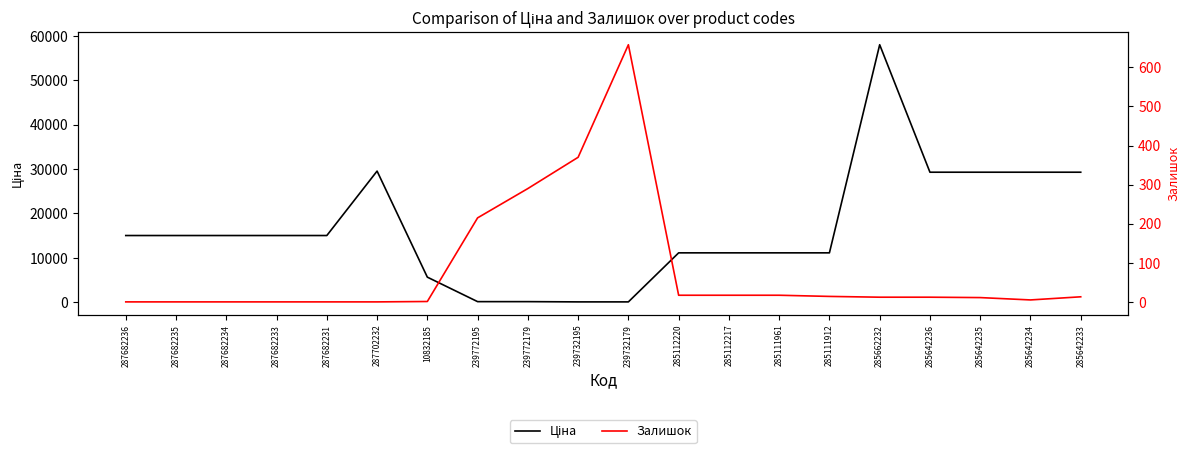

At how many categories does at least one series exceed 50866?

1